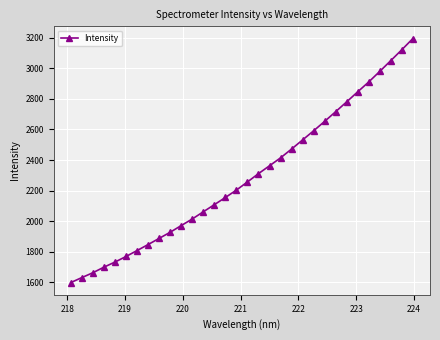

Is this an area chart (filled region under the line)?

No